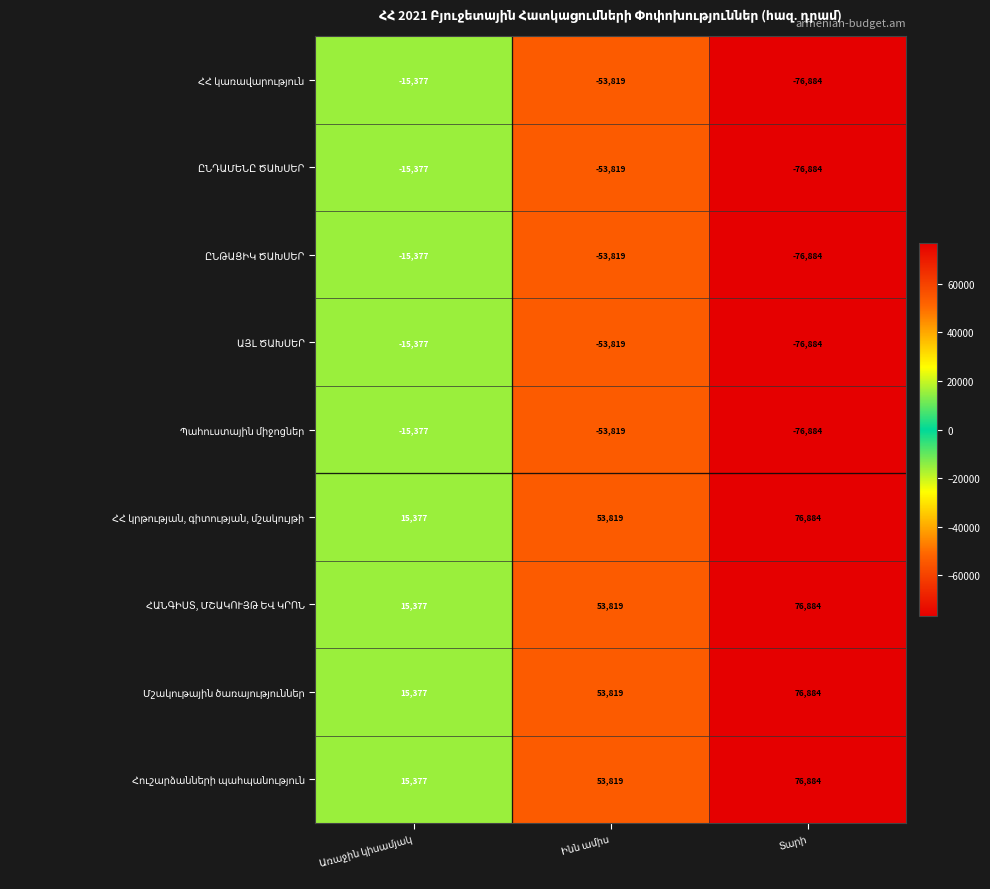

At how many categories does at least one series exceed 2675?

3